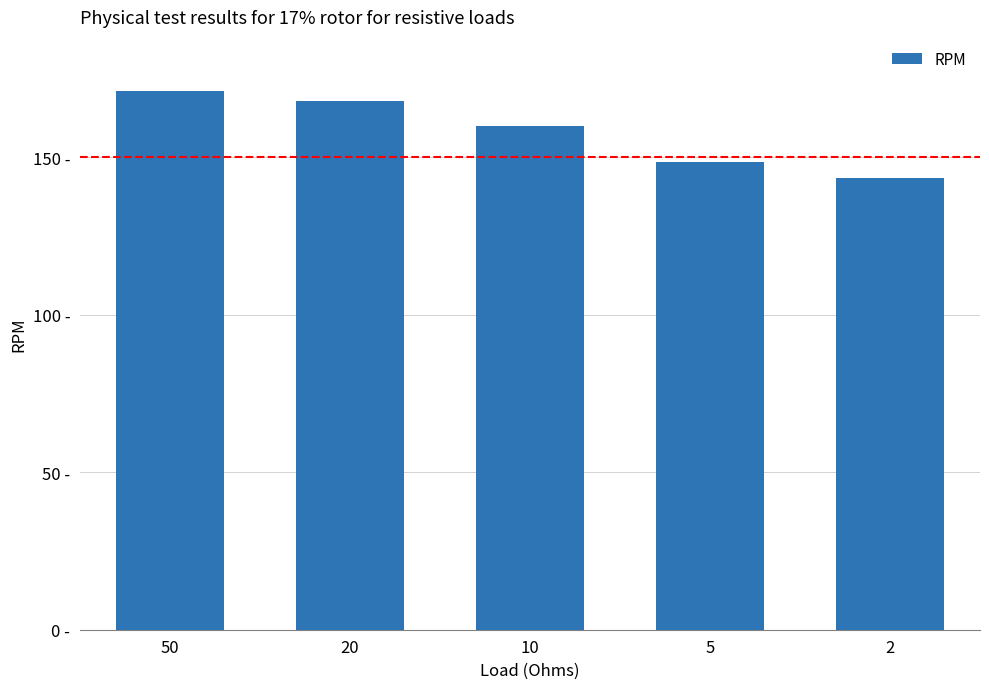

At which label does the data first exceed 160?

50